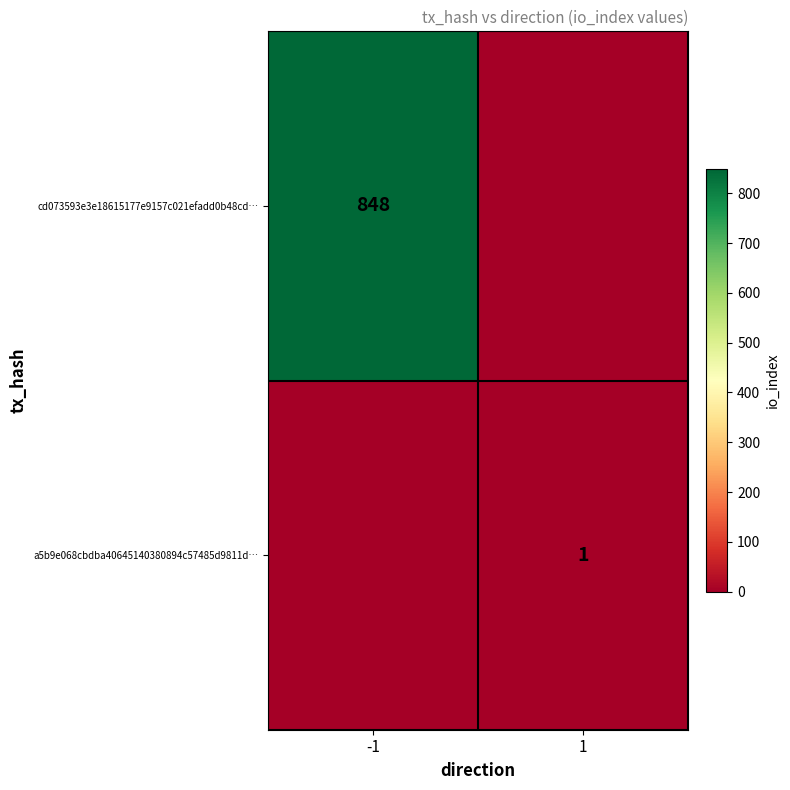

The value of a5b9e068cbdba40645140380894c57485d9811d… at 1 is 1. True or false?

True